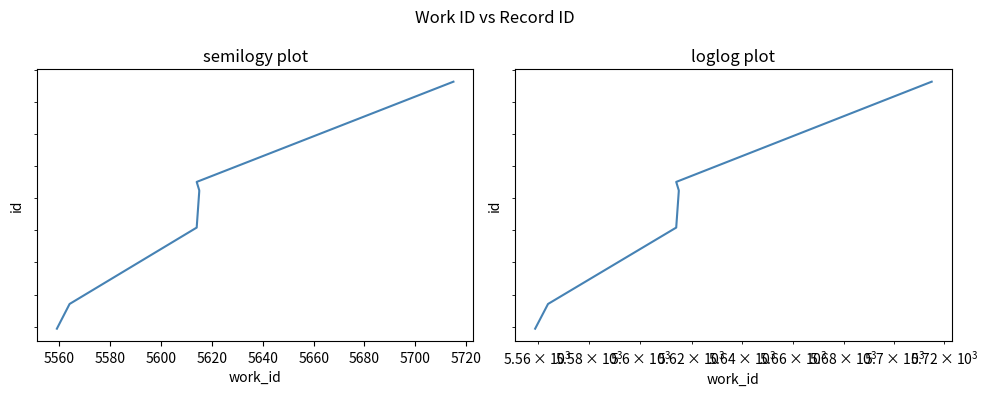

What is the value of the 5th point from the left?

15062